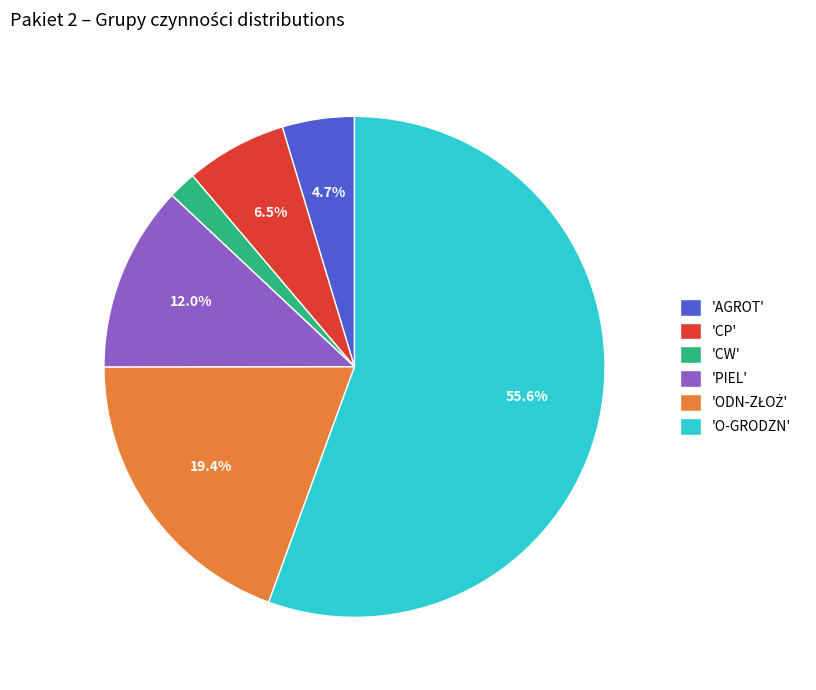

How many segments does this pie chart have?

6